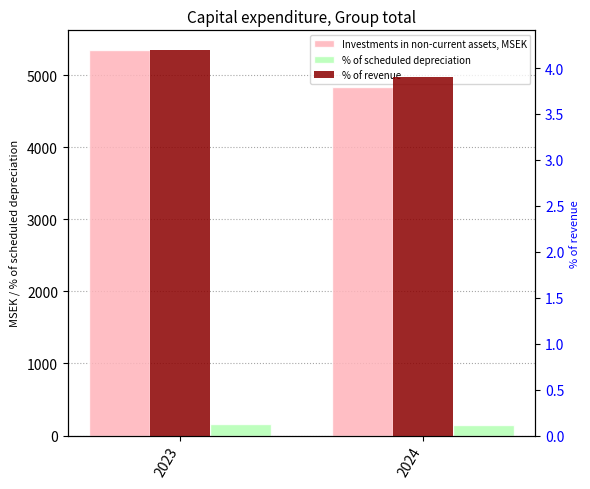

Read the % of revenue value at 2024.

3.9